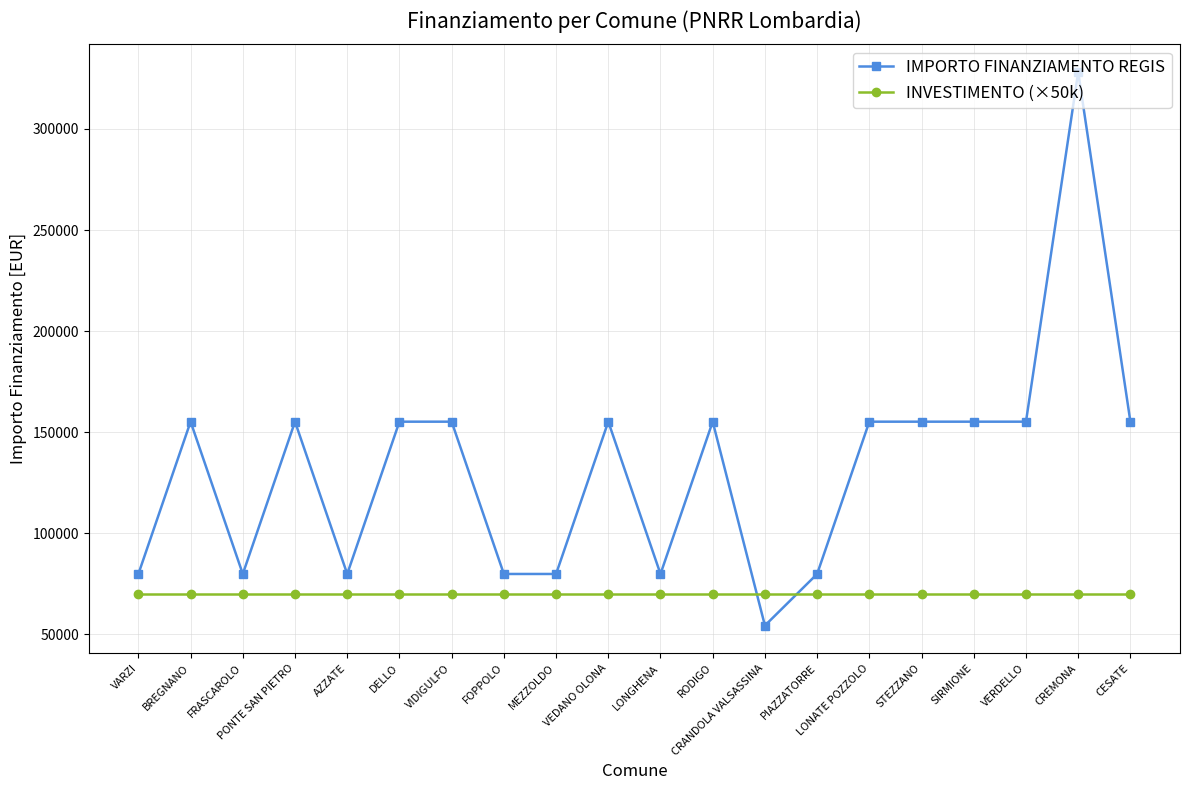

Between PIAZZATORRE and LONATE POZZOLO, which series saw the biggest shift?

IMPORTO FINANZIAMENTO REGIS